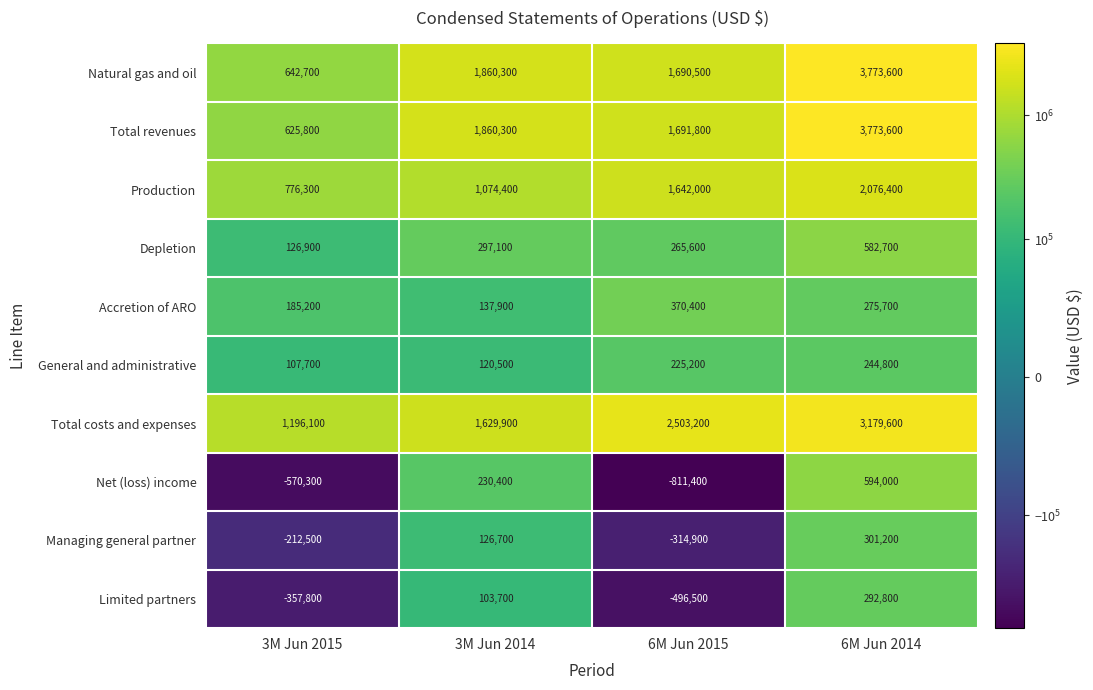

What value does the Depletion series have at 6M Jun 2015?

265600